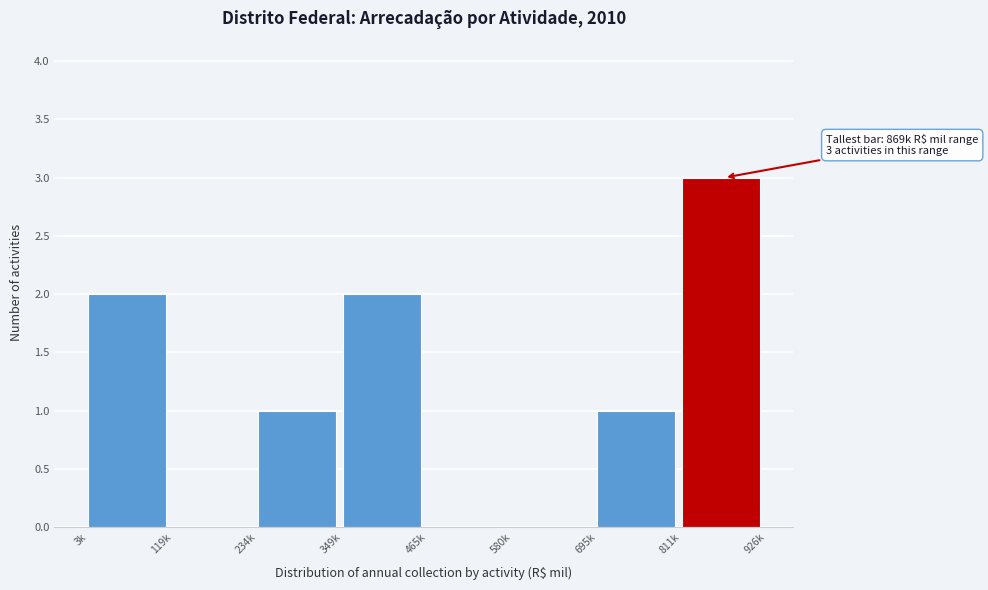

Reading left to right, transcribe all the data shown in this chart.

3k=2	119k=0	234k=1	349k=2	465k=0	580k=0	695k=1	811k=3